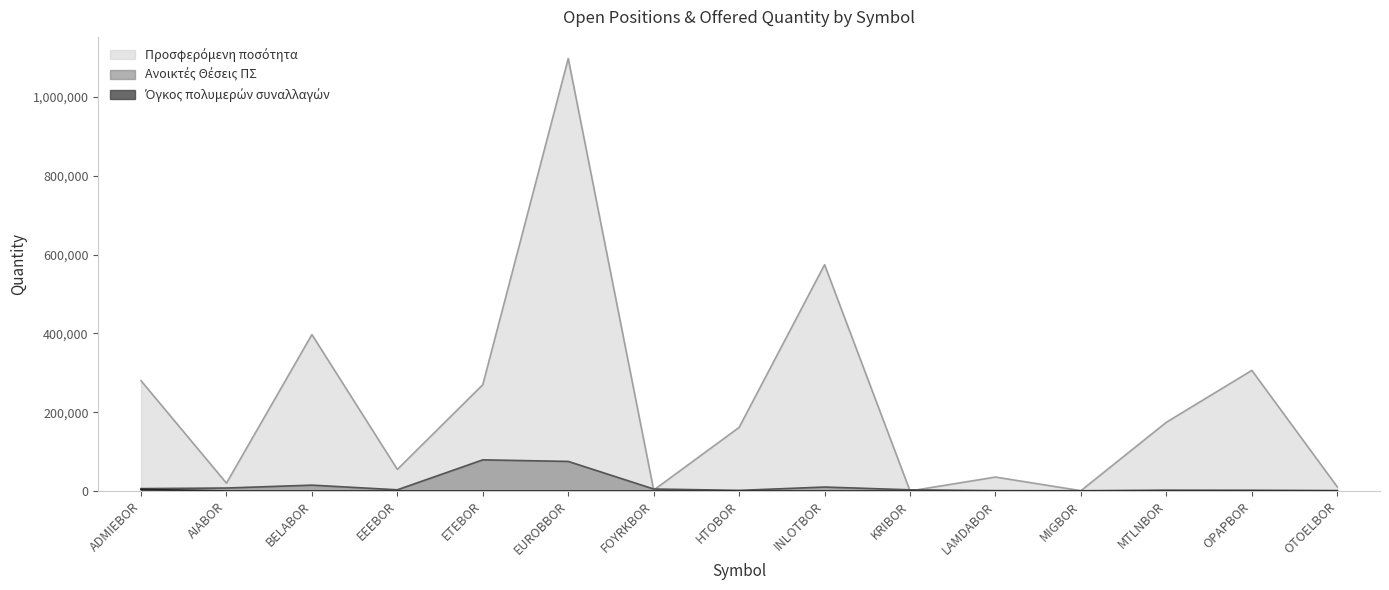

What is the difference between the maximum and minimum values in the Ανοικτές Θέσεις ΠΣ series?

78459